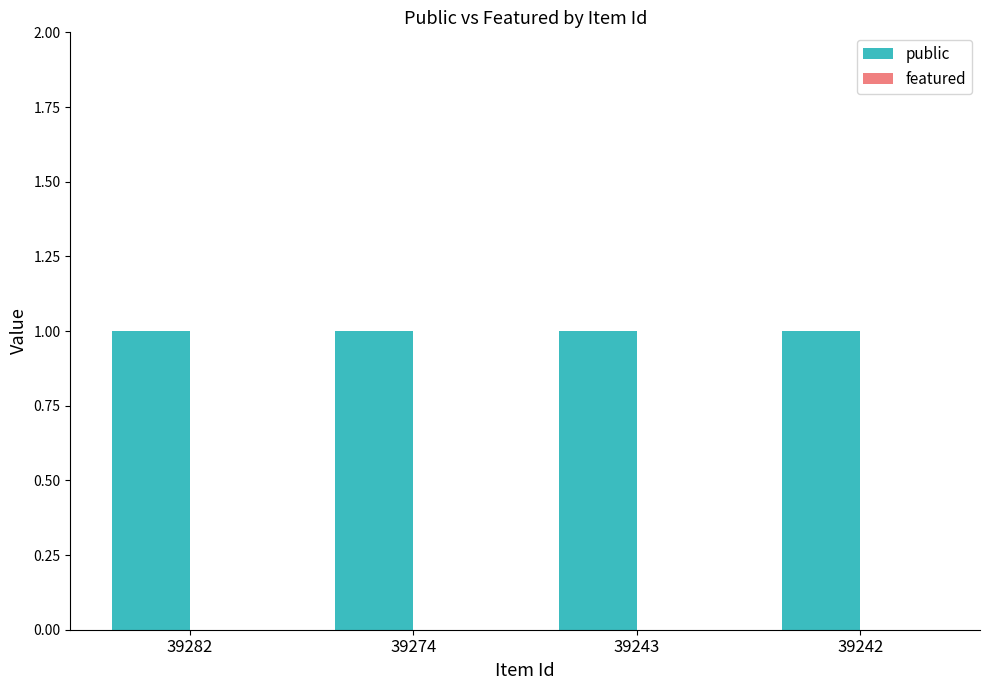

Which label corresponds to the smallest value in the chart?

39282